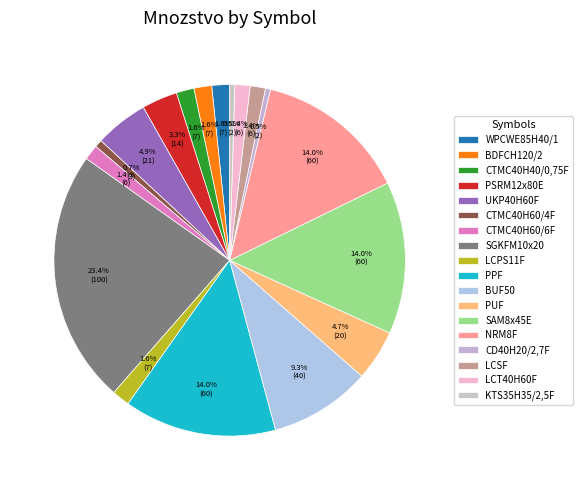

Which slice is the smallest?

CD40H20/2,7F